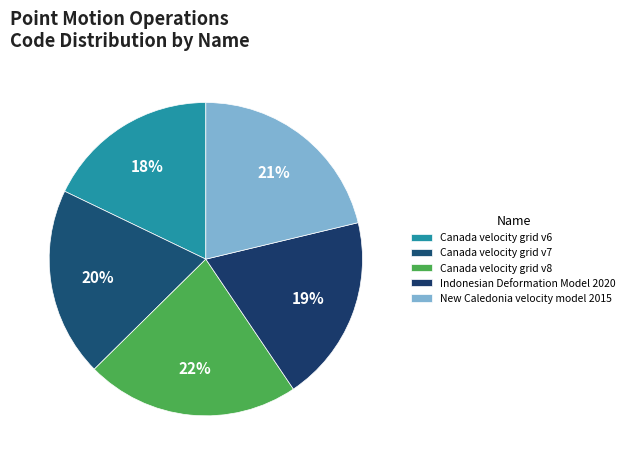

To the nearest percent, what is the difference between the largest and smallest slice percentages?

4%